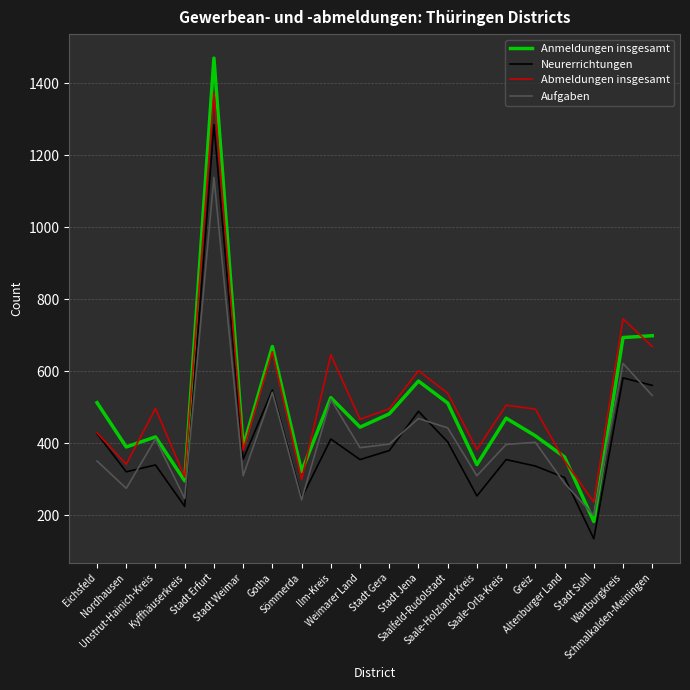

Is this an area chart (filled region under the line)?

No